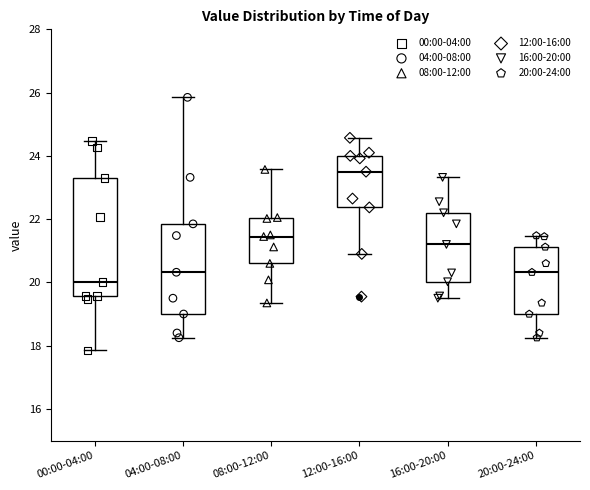

Where is the upper edge of the box for 00:00-04:00 on the y-axis? The values are not printed on the chart, so give them approximately, as read against the axis.

23.4